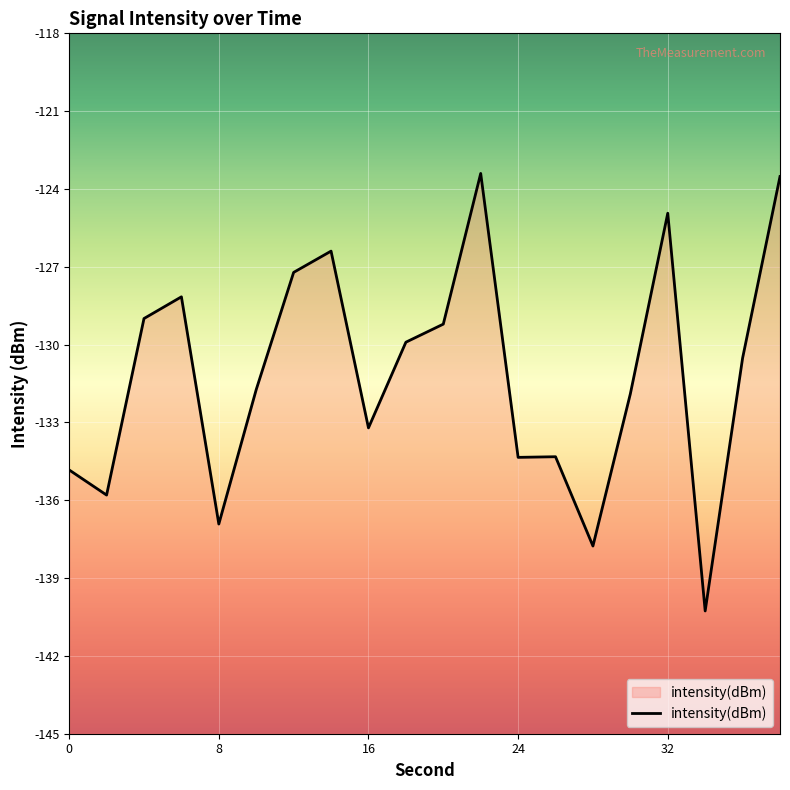

Does the chart display data point markers on the line(s)?

No